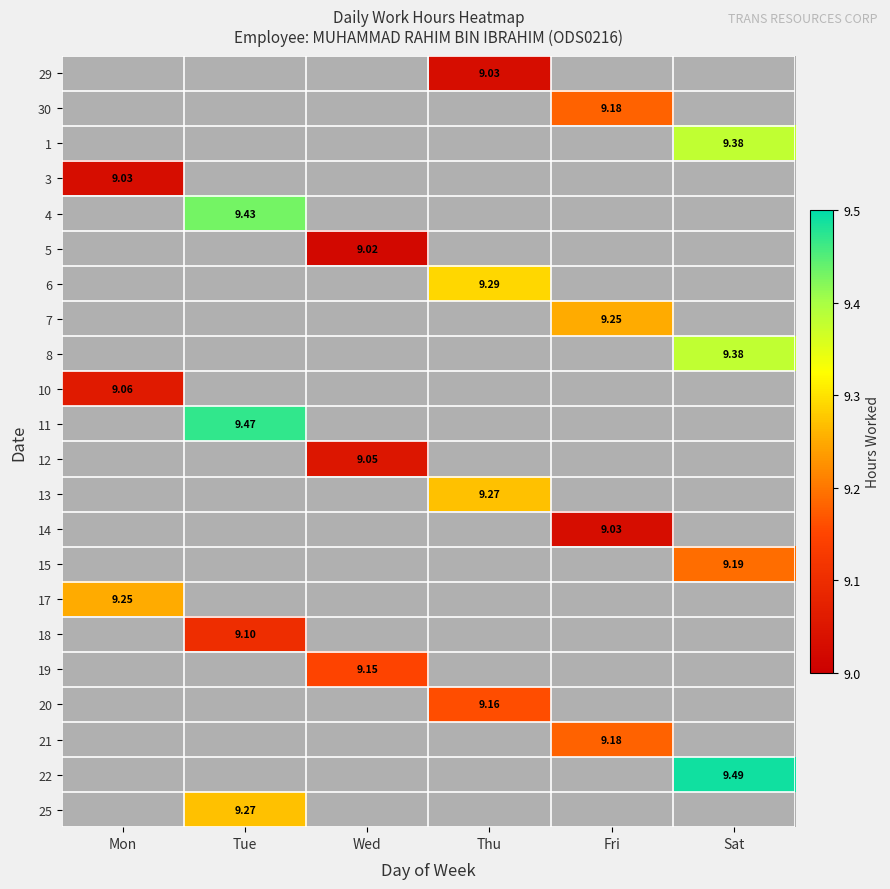

What is the minimum value shown in the chart?

9.0